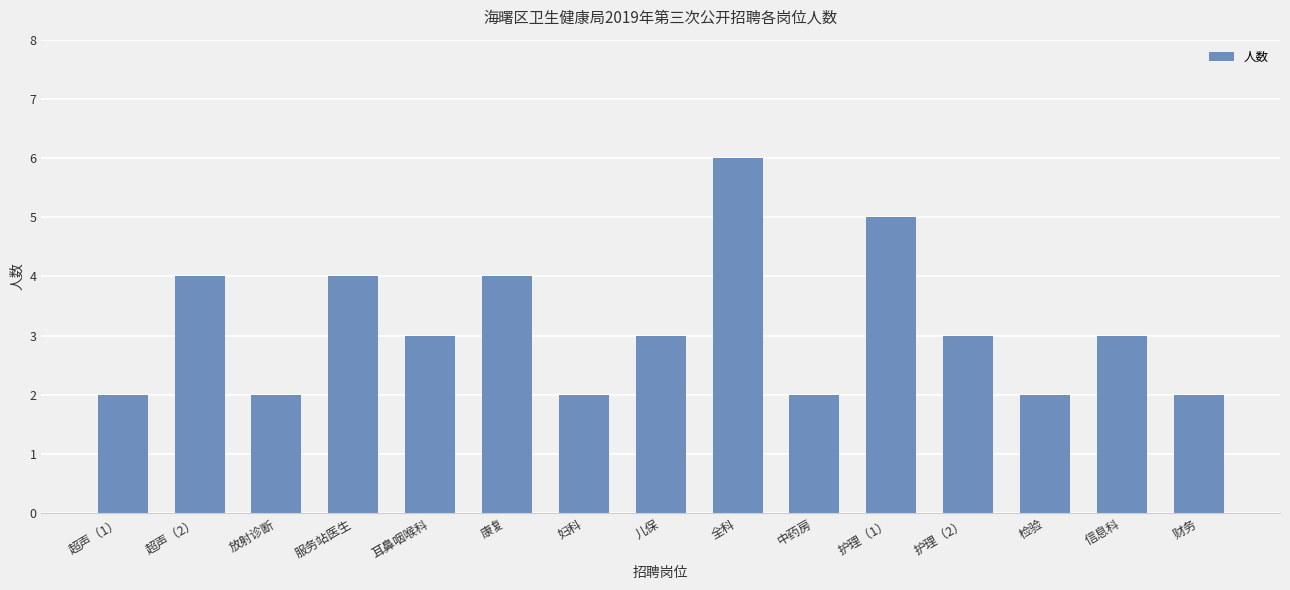

True or false: the data shows 4 at 信息科.

False